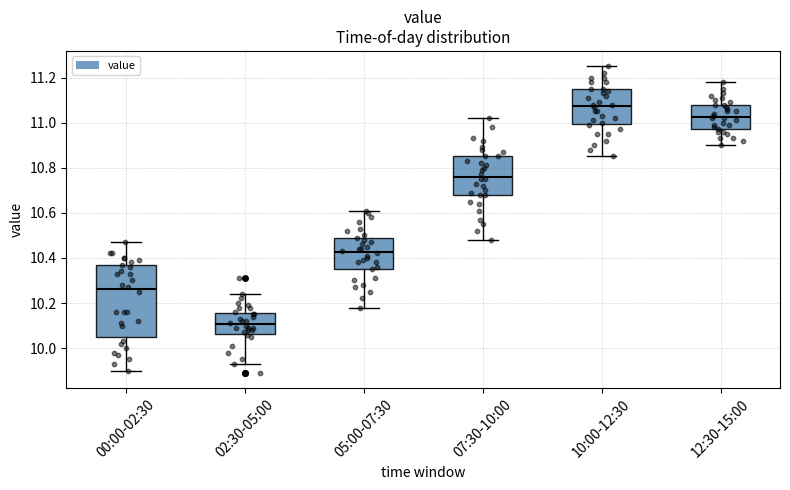

Reading left to right, read every box against the y-axis: the position of its median line, the range the box covers, and the ends of its whiskers. The values are not printed on the chart, so give them approximately, as read against the axis.

00:00-02:30: median 10.26, box 10.04 to 10.36, whiskers 9.90 to 10.48
02:30-05:00: median 10.10, box 10.06 to 10.16, whiskers 9.94 to 10.24
05:00-07:30: median 10.42, box 10.36 to 10.48, whiskers 10.18 to 10.62
07:30-10:00: median 10.76, box 10.68 to 10.86, whiskers 10.48 to 11.02
10:00-12:30: median 11.08, box 11.00 to 11.14, whiskers 10.86 to 11.26
12:30-15:00: median 11.02, box 10.98 to 11.08, whiskers 10.90 to 11.18